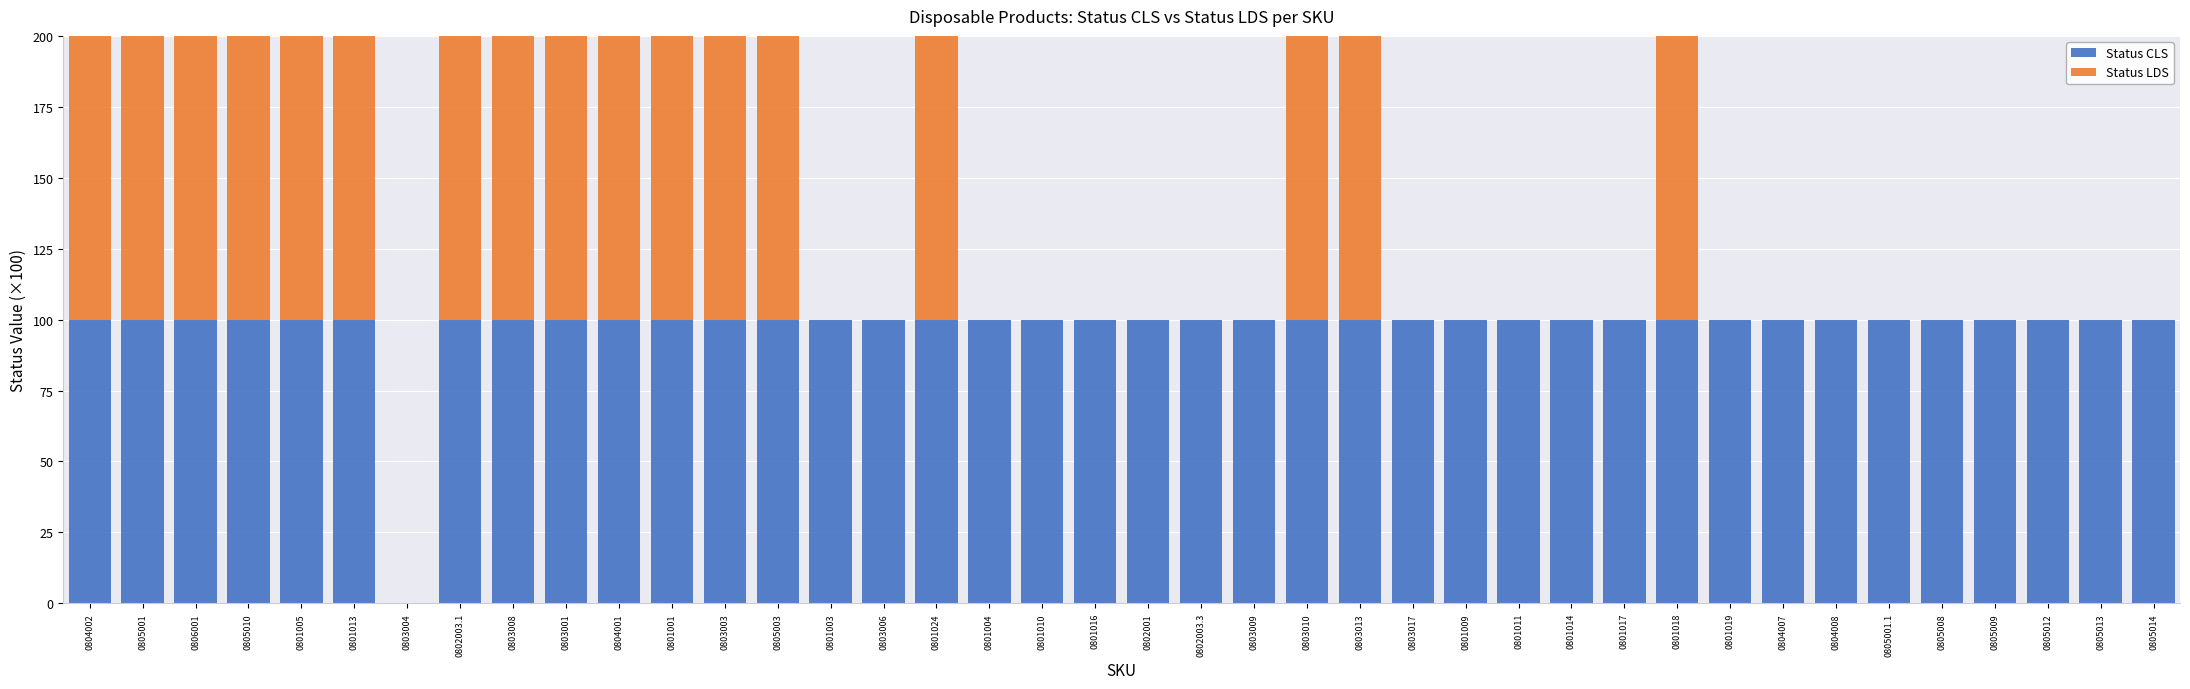

What are all the series names shown in the legend?

Status CLS, Status LDS